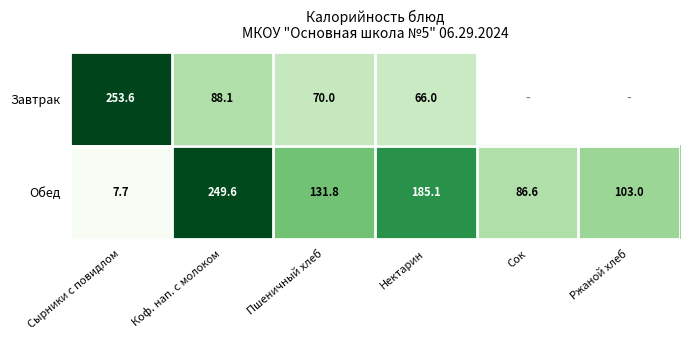

What is the total value across all series at Нектарин?

251.1